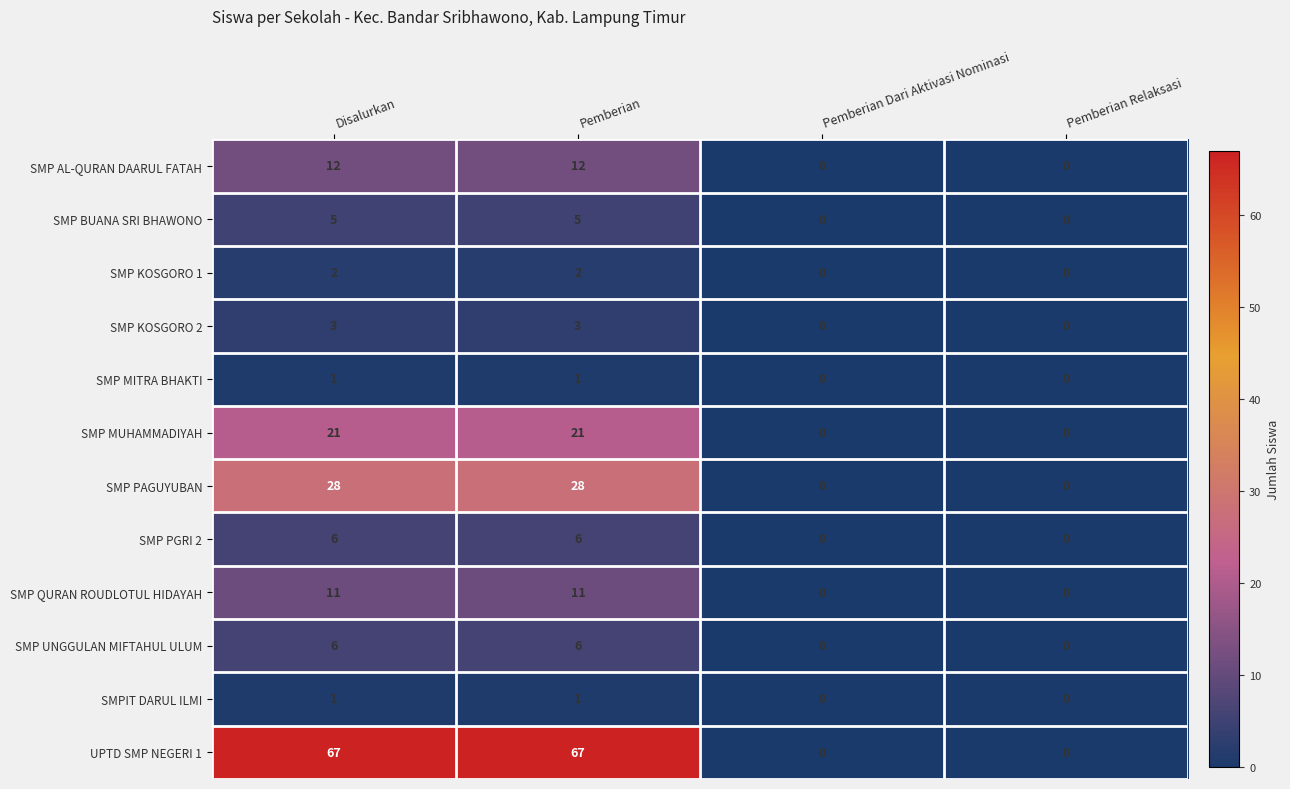

The value of SMP UNGGULAN MIFTAHUL ULUM at Pemberian is 6. True or false?

True